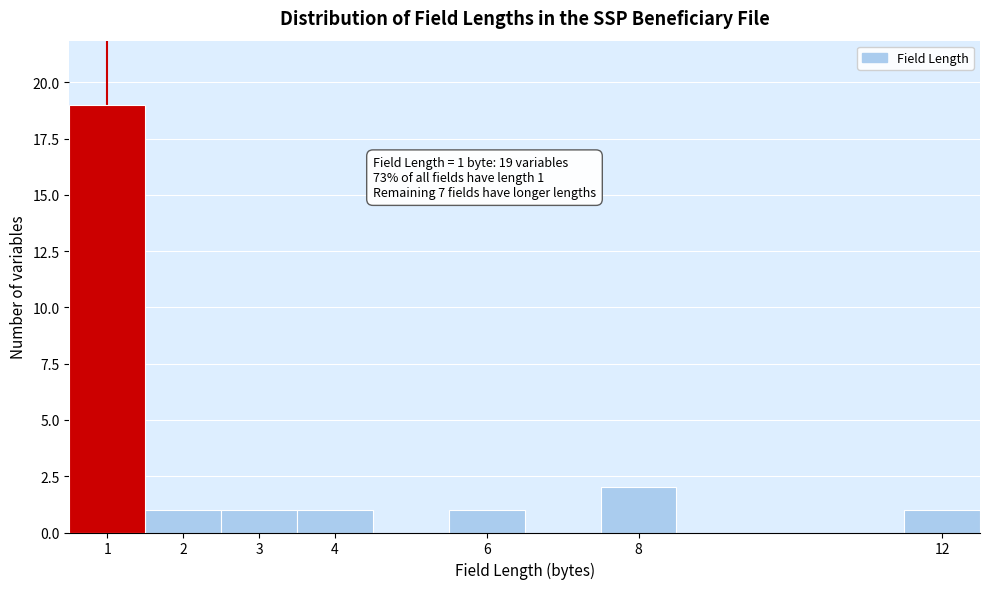

Which range on the x-axis has the tallest bar?

0.5 to 1.5